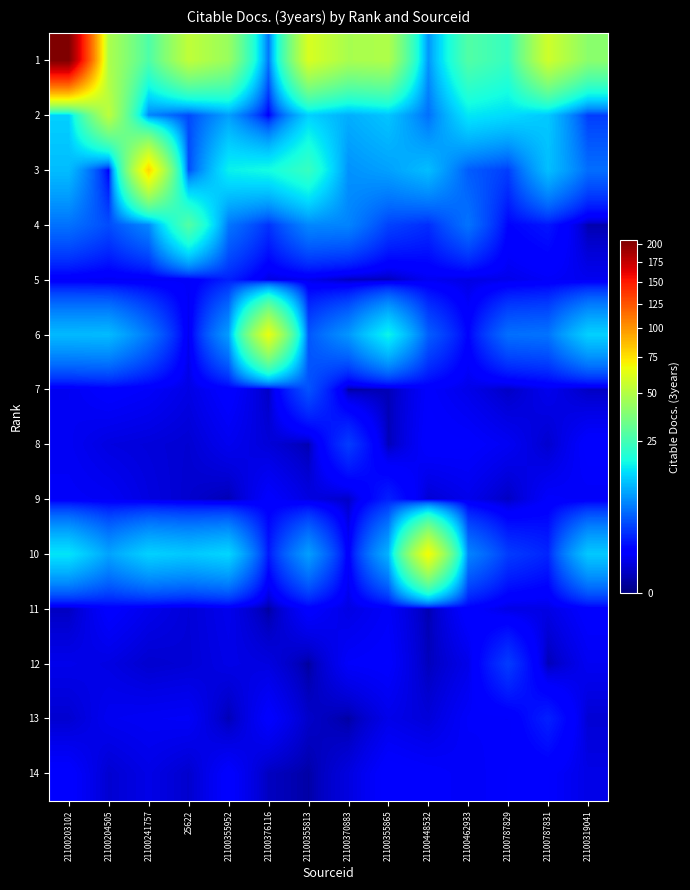

Count the number of categories in the chart.

14